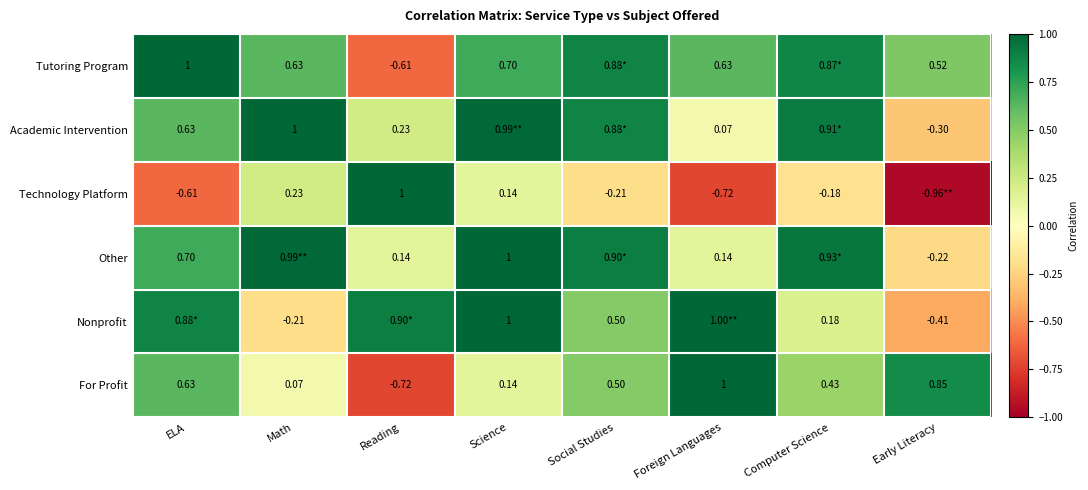

Count the number of data series in this chart.

6